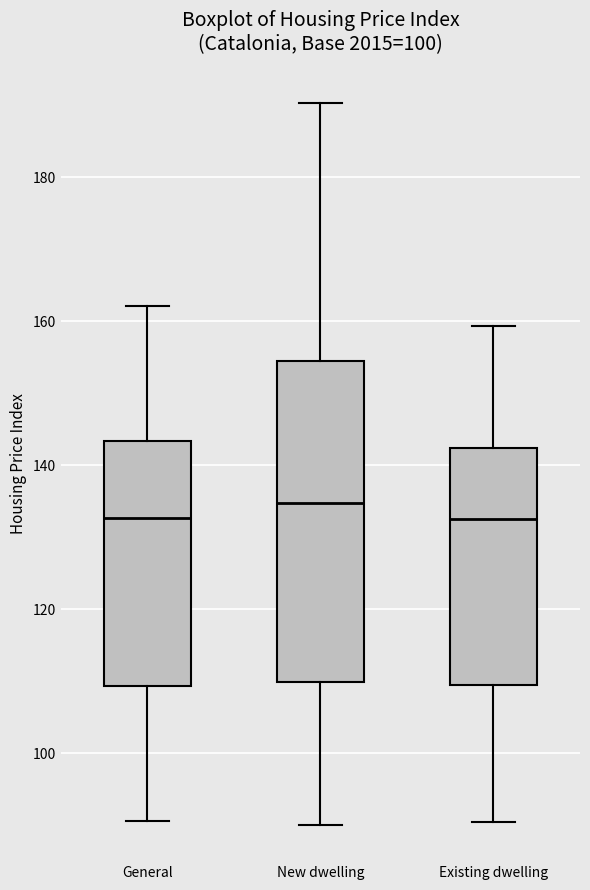

Reading left to right, read every box against the y-axis: the position of its median line, the range the box covers, and the ends of its whiskers. The values are not printed on the chart, so give them approximately, as read against the axis.

General: median 132, box 110 to 144, whiskers 90 to 162
New dwelling: median 134, box 110 to 154, whiskers 90 to 190
Existing dwelling: median 132, box 110 to 142, whiskers 90 to 160